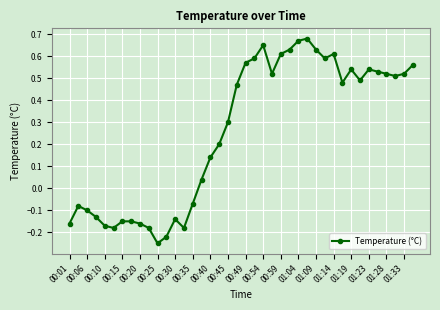

Is this an area chart (filled region under the line)?

No